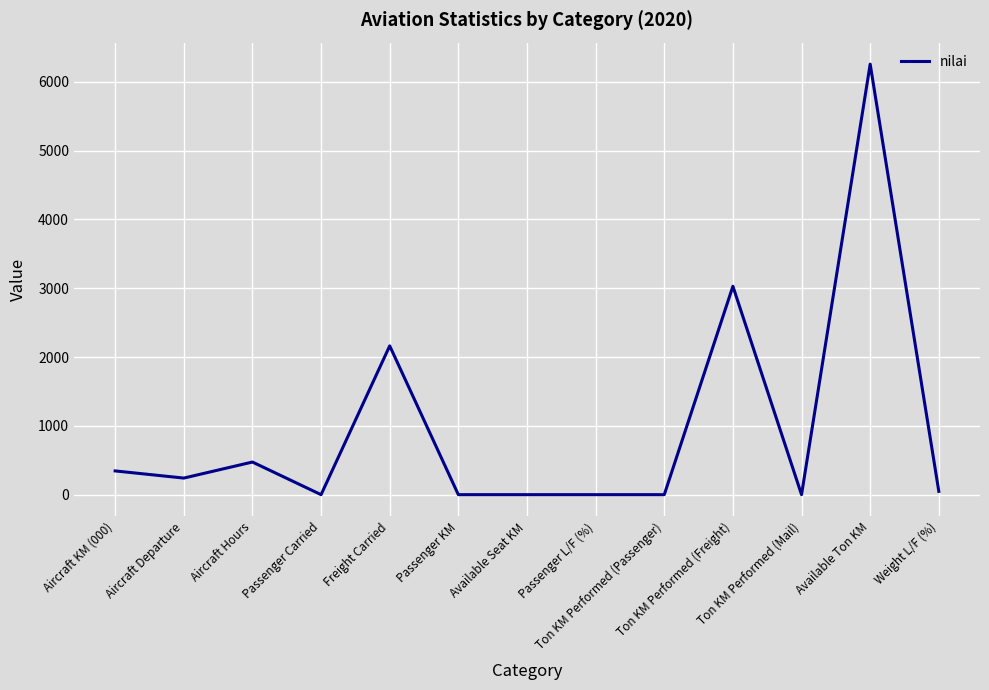

Reading left to right, transcribe all the data shown in this chart.

345	241	474	0	2162	0	0	0	0	3028	0	6255	48